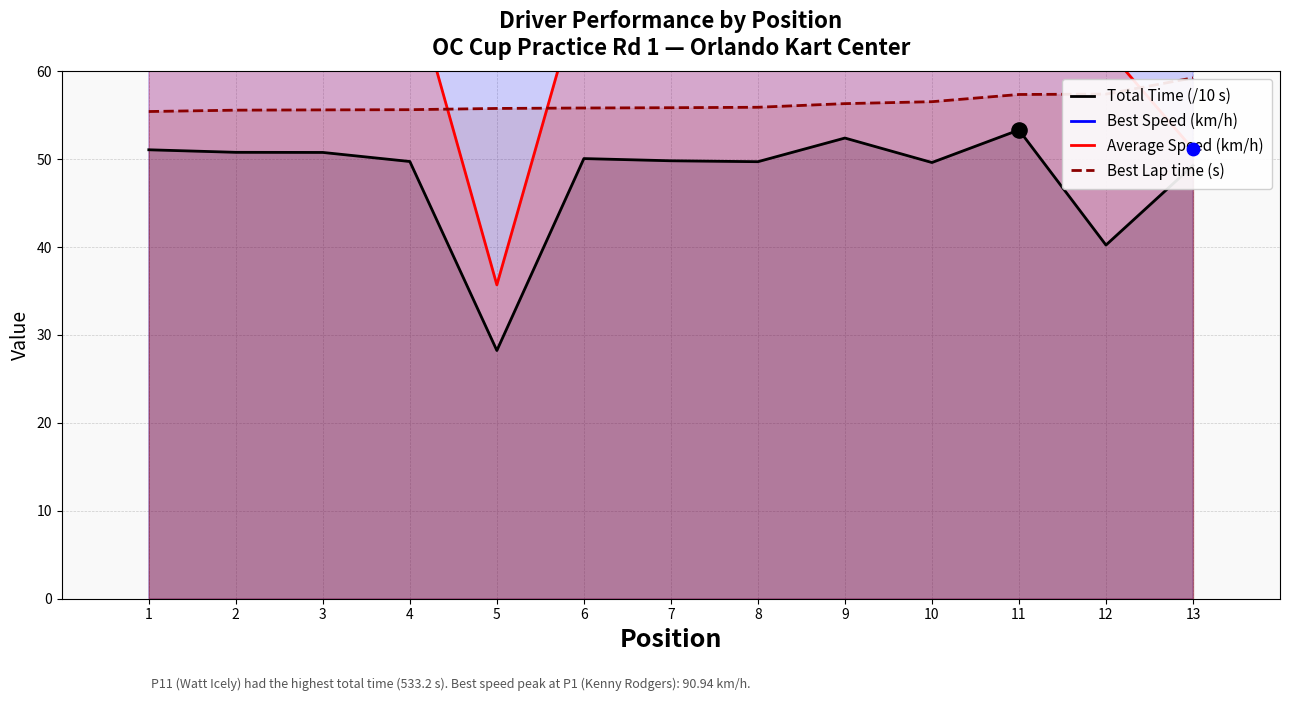

What is the total value across all series at 11?

264.7